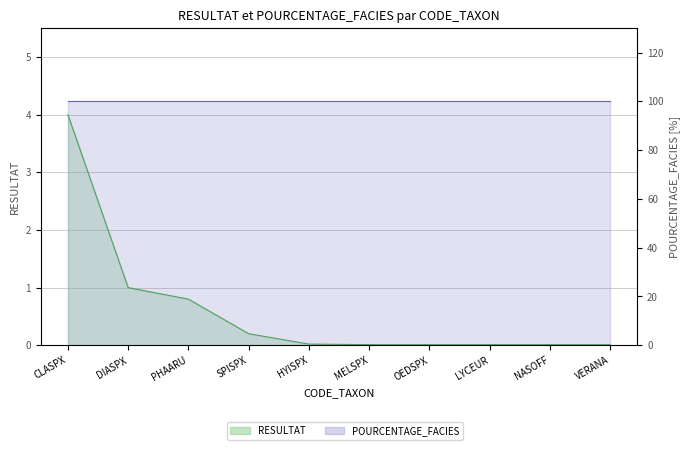

Rank the categories by value from highest to lowest.

CLASPX, DIASPX, PHAARU, SPISPX, HYISPX, MELSPX, OEDSPX, LYCEUR, NASOFF, VERANA